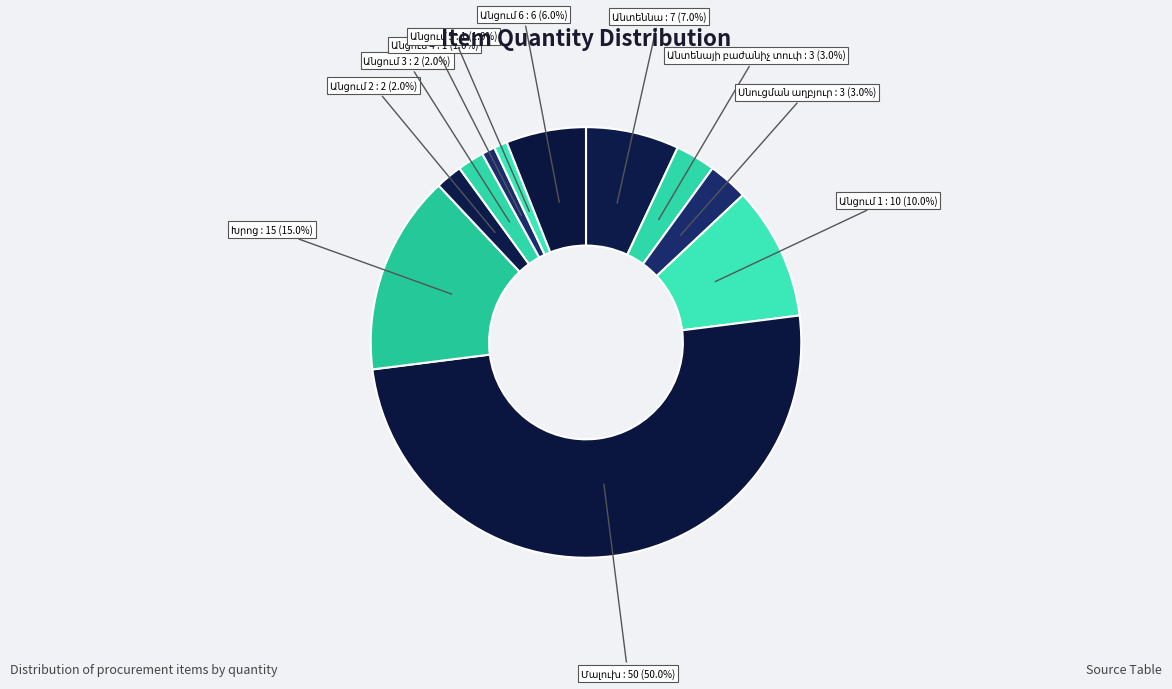

What is the largest slice in the pie chart?

Մալուխ